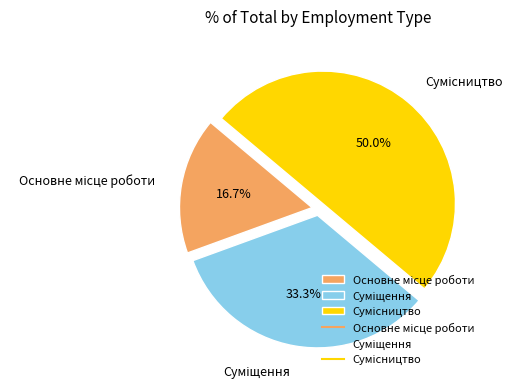

Is it true that Суміщення is 27% of the pie?

False